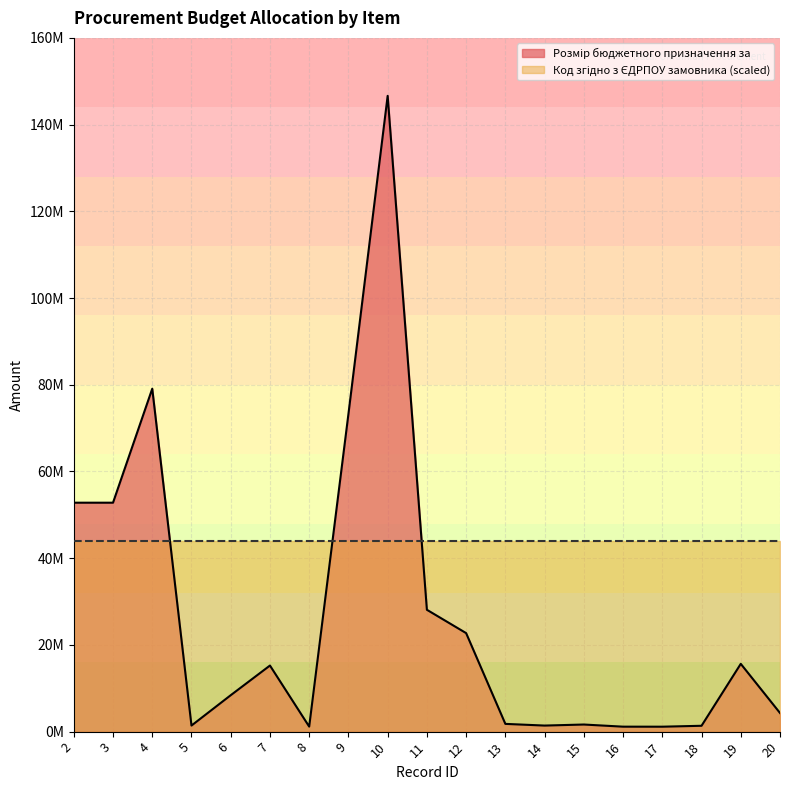

The chart shows a value of 2334452.0 at 14. True or false?

False